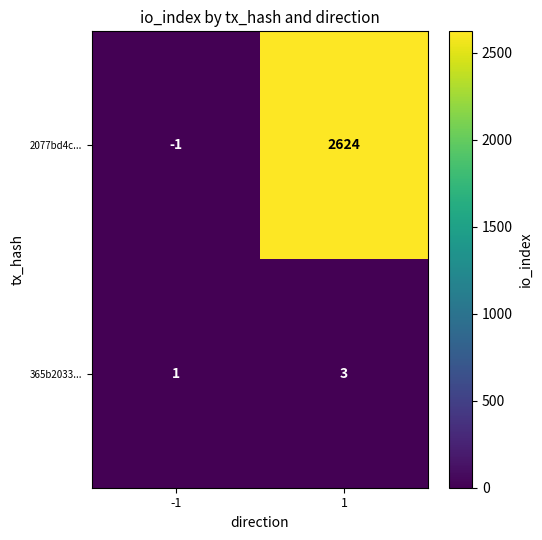

How many categories are shown in the chart?

2